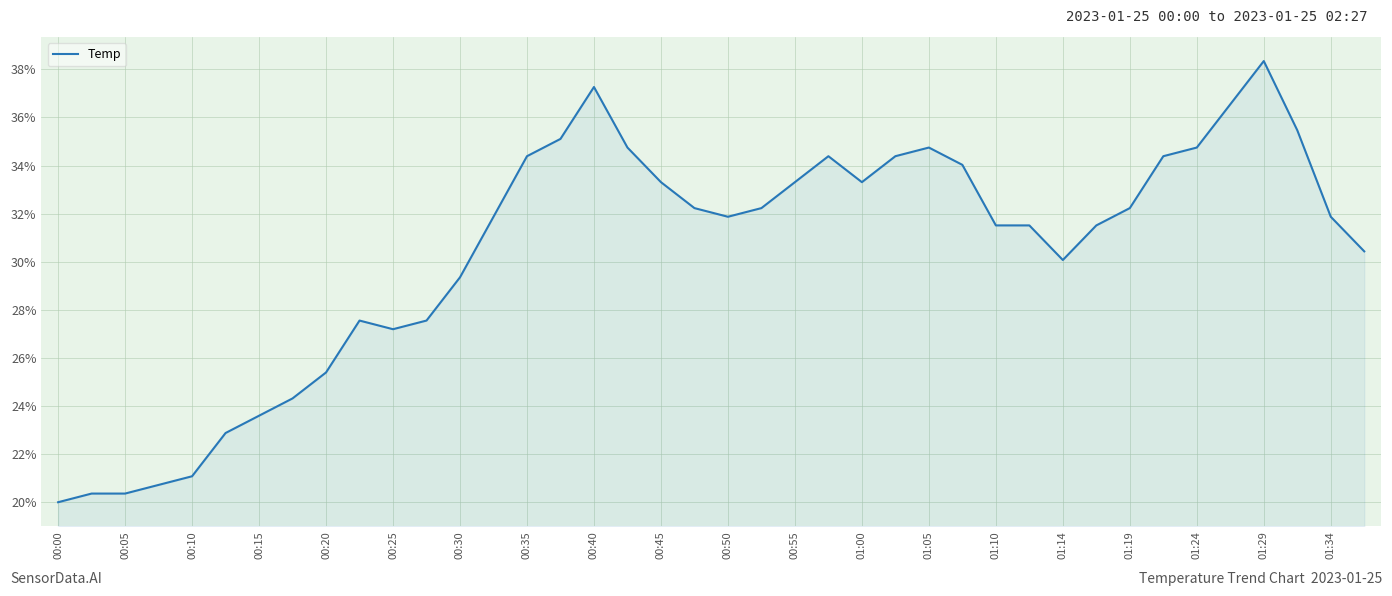

What is the difference between the maximum and minimum values?

18.3